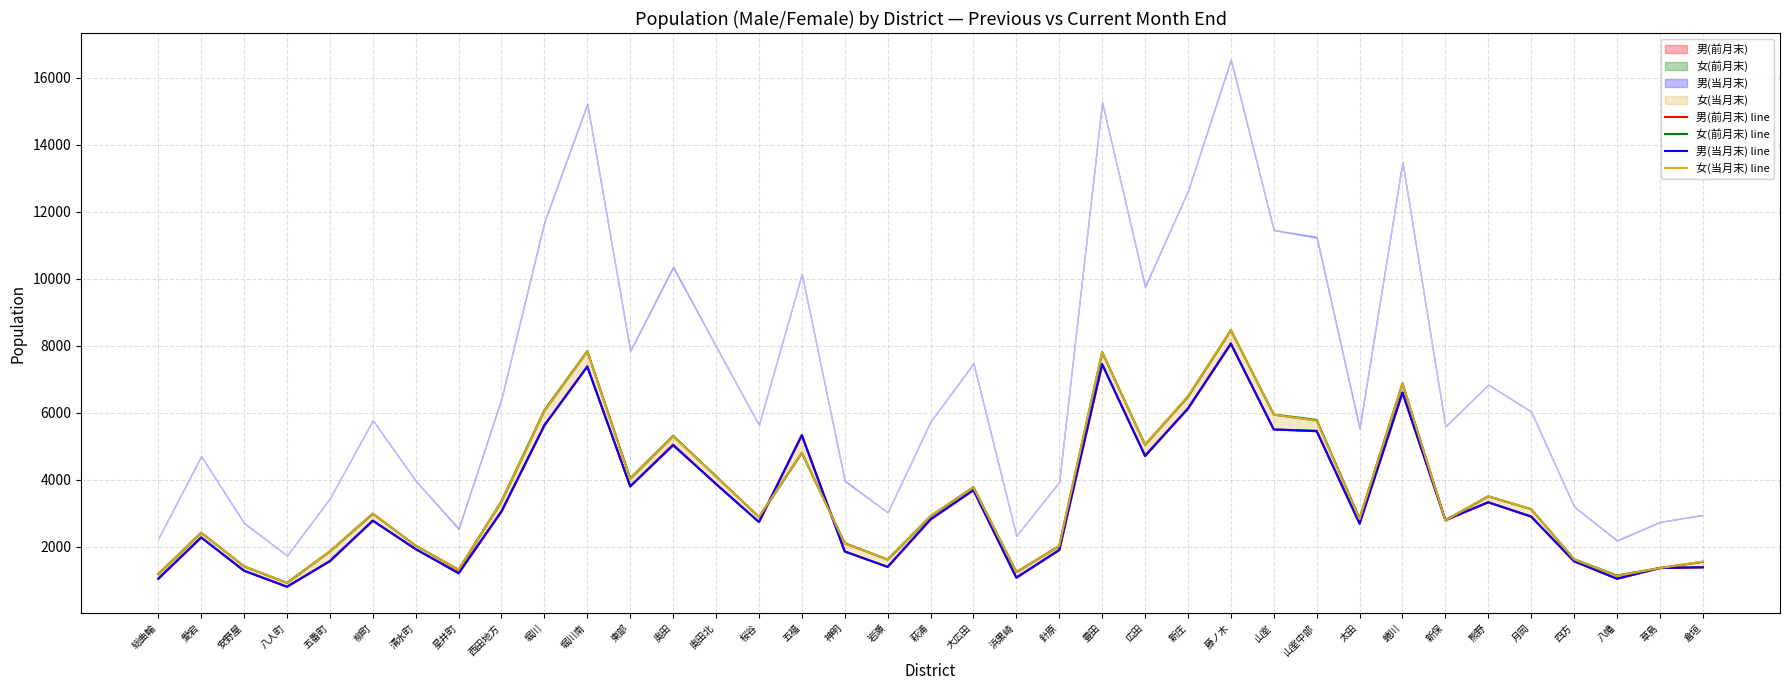

At which category is the sum across all series the highest?

藤ノ木